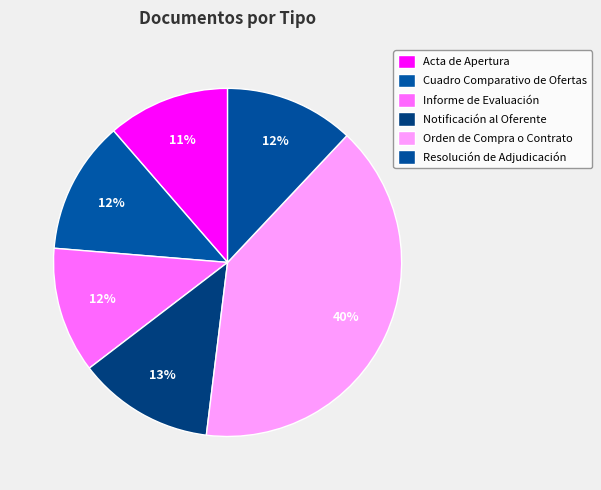

Does any single category account for the majority?

No